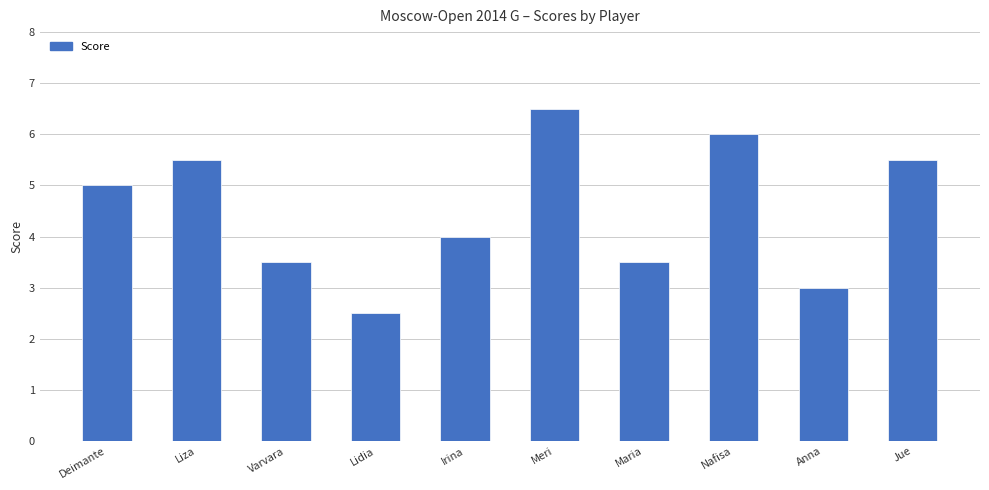

What is the change in value from Lidia to Jue?

+3.0